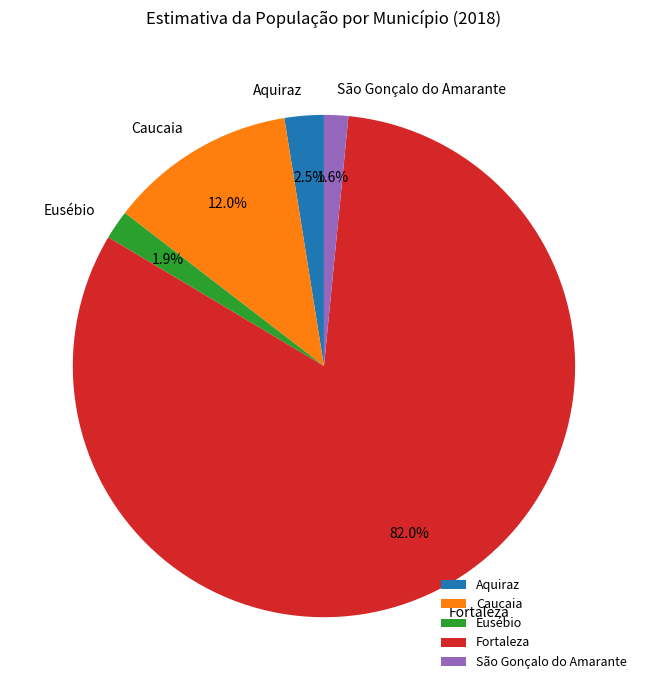

What is the largest slice in the pie chart?

Fortaleza